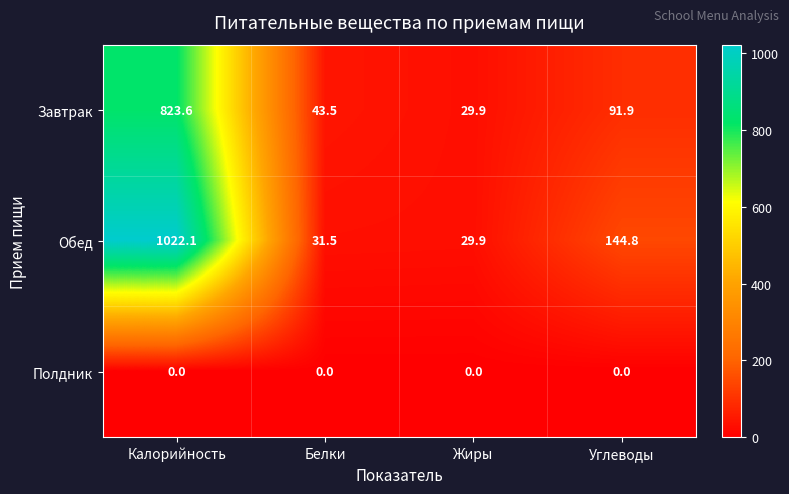

Which series has the widest spread of values?

Обед